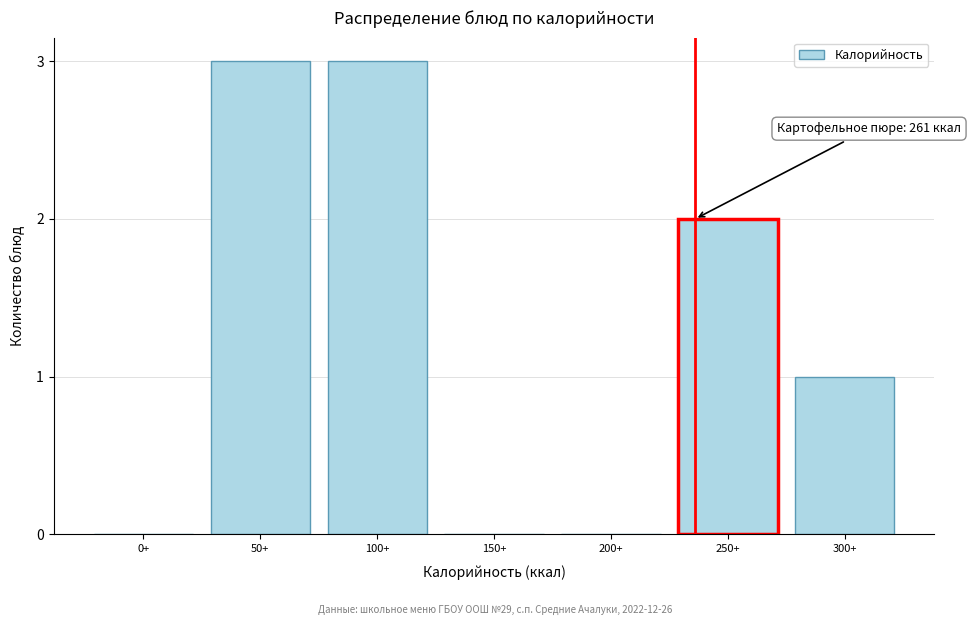

Reading left to right, list all the values displayed in this chart.

0+=0	50+=3	100+=3	150+=0	200+=0	250+=2	300+=1